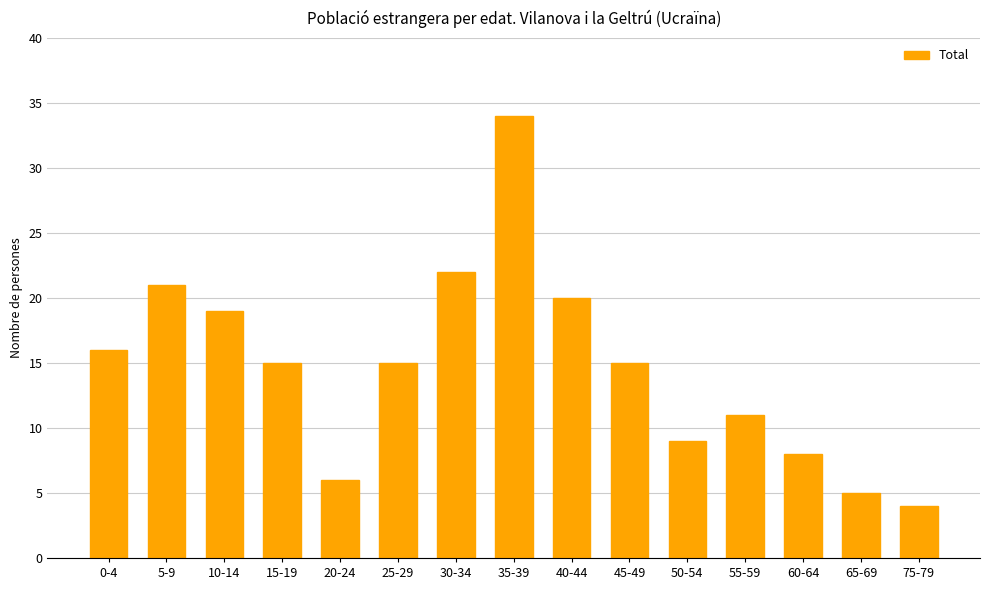

What is the ratio of the value at 10-14 to the value at 30-34?

0.9